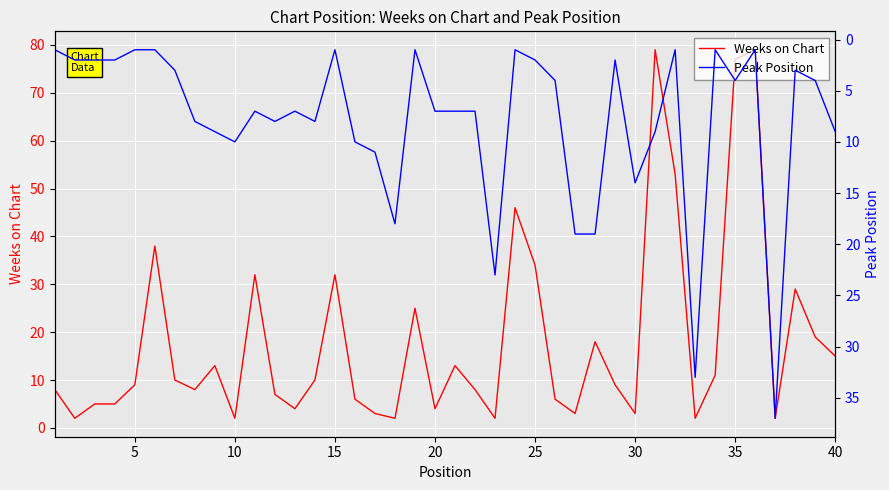

What is the maximum value for Weeks on Chart?

79